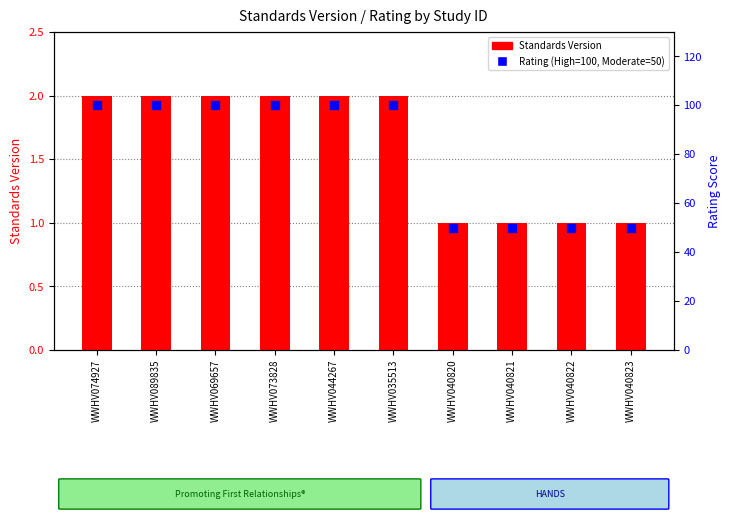

Which series has the largest total across all categories?

Rating (High=100, Moderate=50)